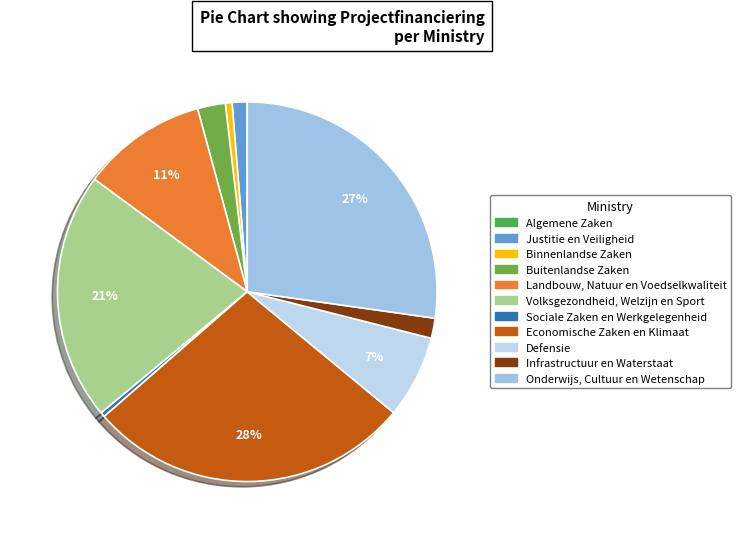

What is the smallest slice in the pie chart?

Algemene Zaken